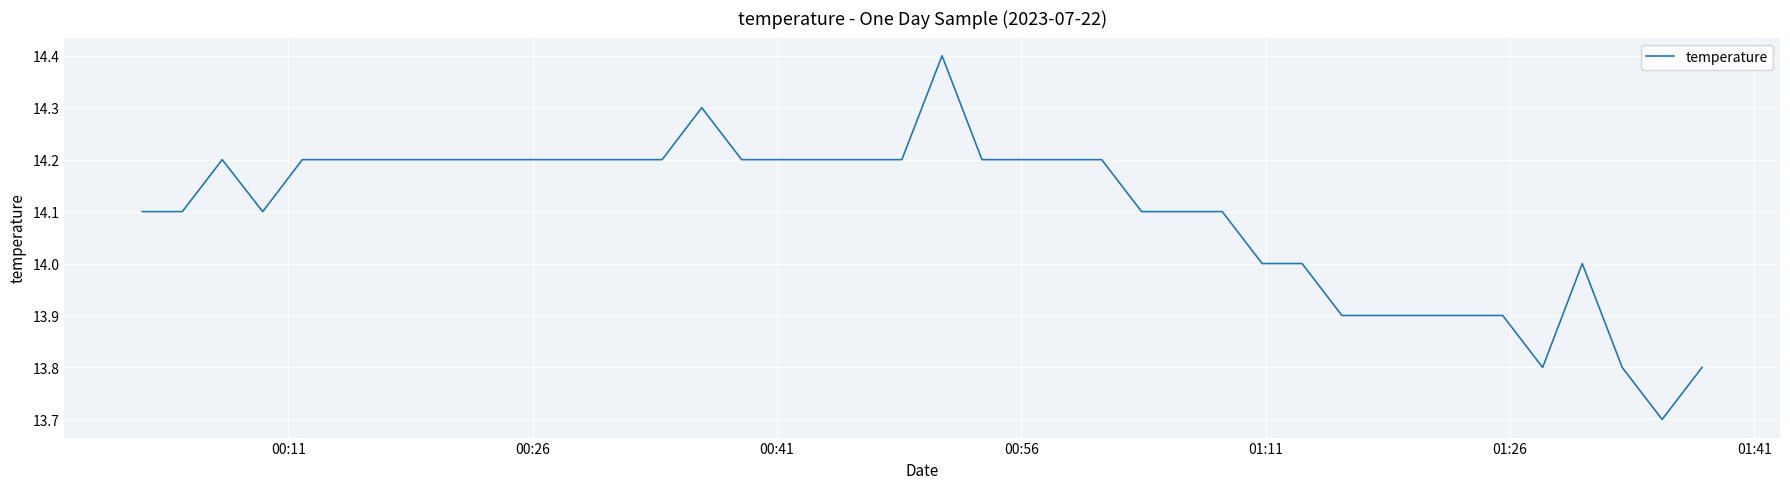

What is the difference between the maximum and minimum values?

0.7